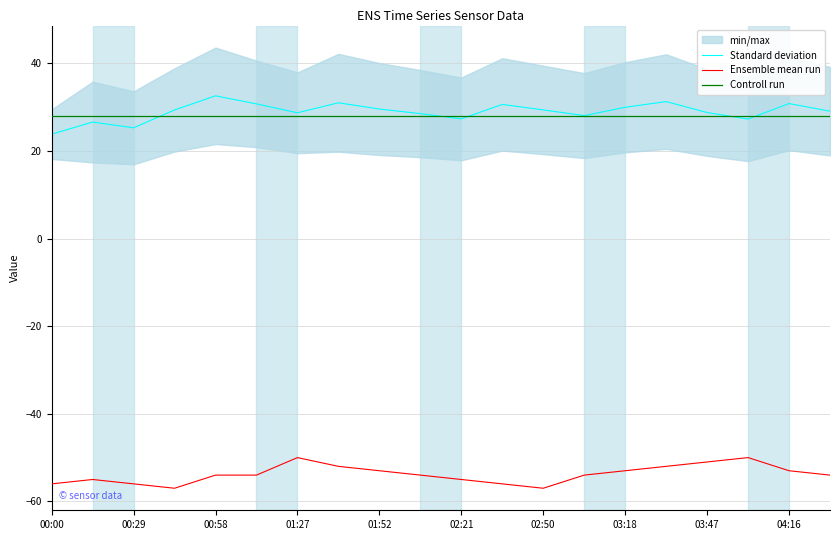

True or false: Standard deviation has a value of 13.4 at 00:58.

False